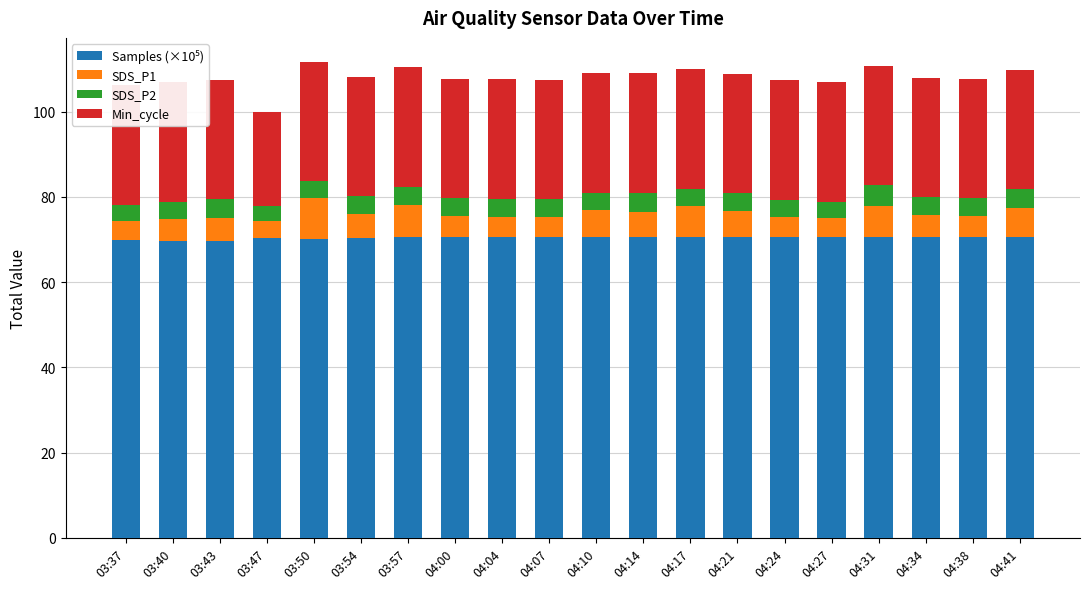

How many groups of bars are there?

20